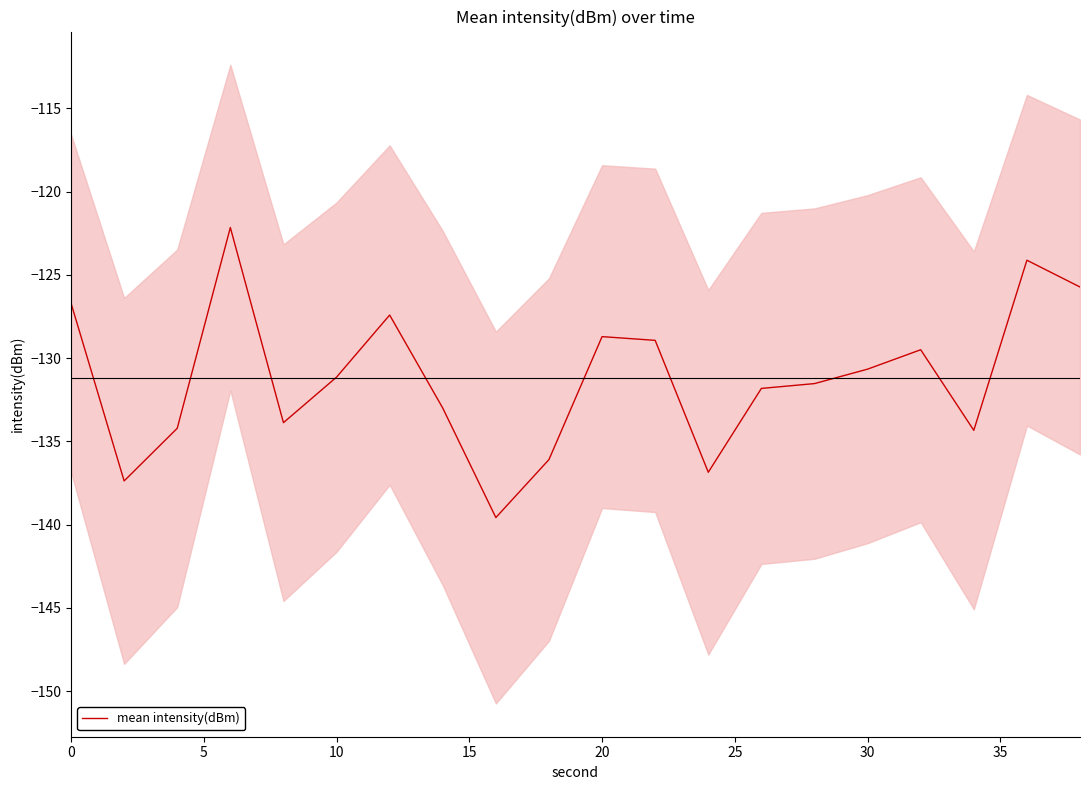

How many distinct data groups are displayed?

1